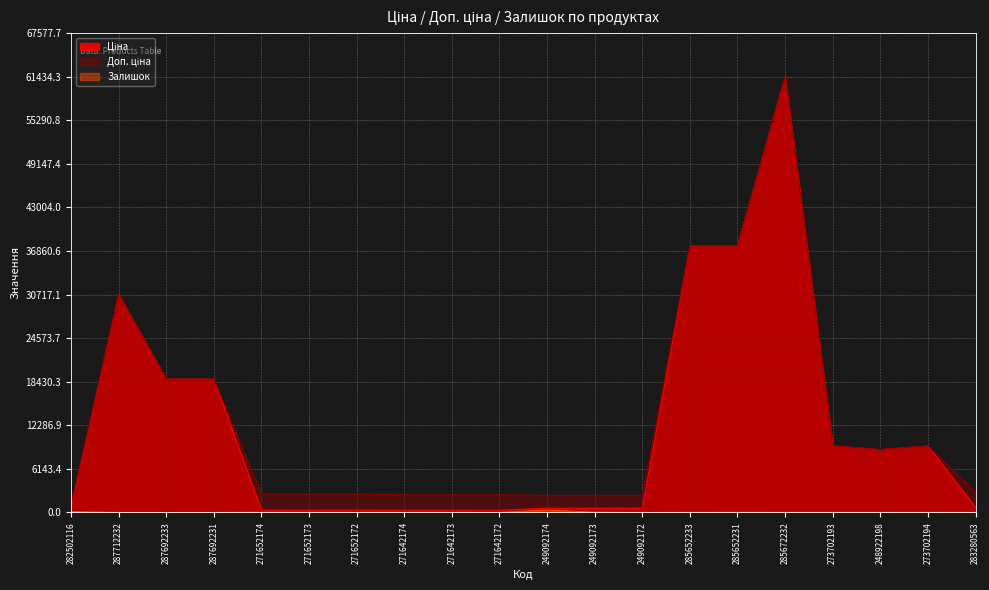

What are all the series names shown in the legend?

Ціна, Доп. ціна, Залишок